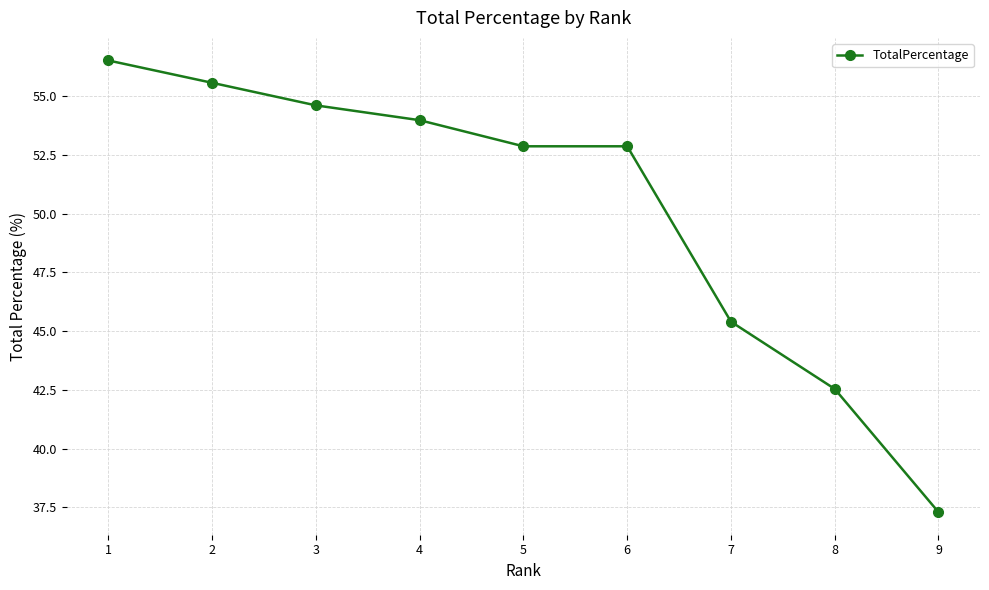

What is the sum of the values at 2 and 8?

98.1